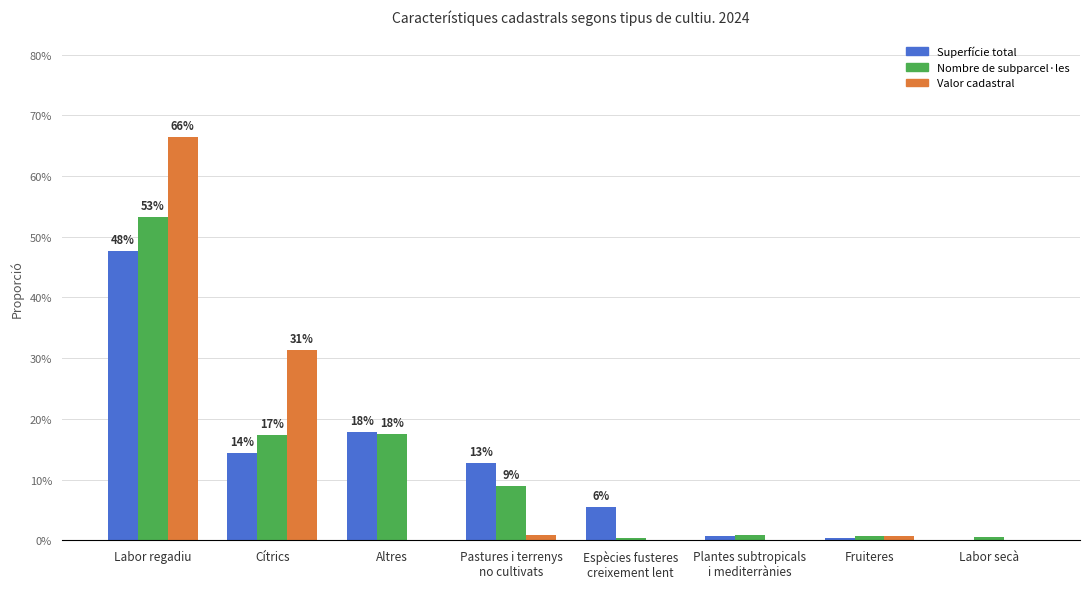

What are all the series names shown in the legend?

Superfície total, Nombre de subparcel·les, Valor cadastral